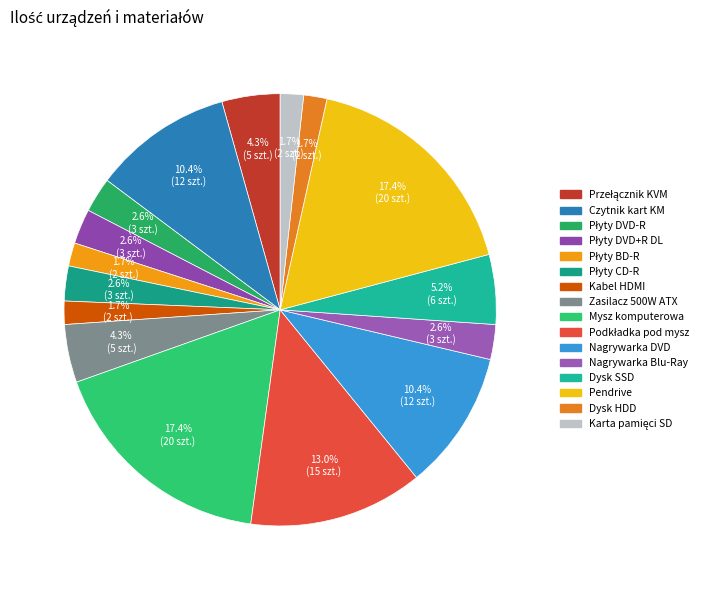

How many slices are in this pie chart?

16